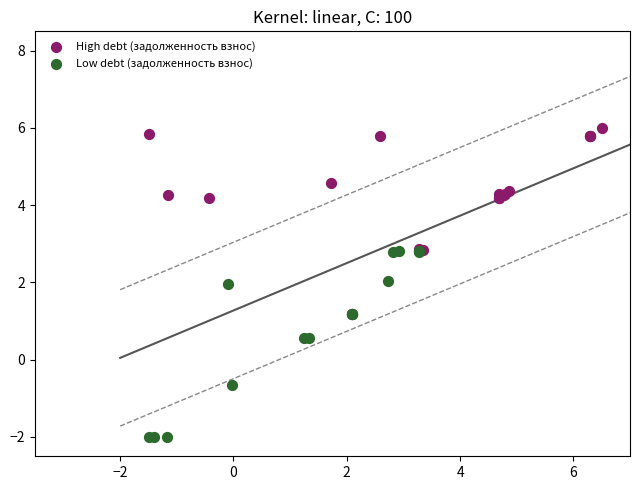

Which series reaches the maximum Y coordinate?

High debt (задолженность взнос)